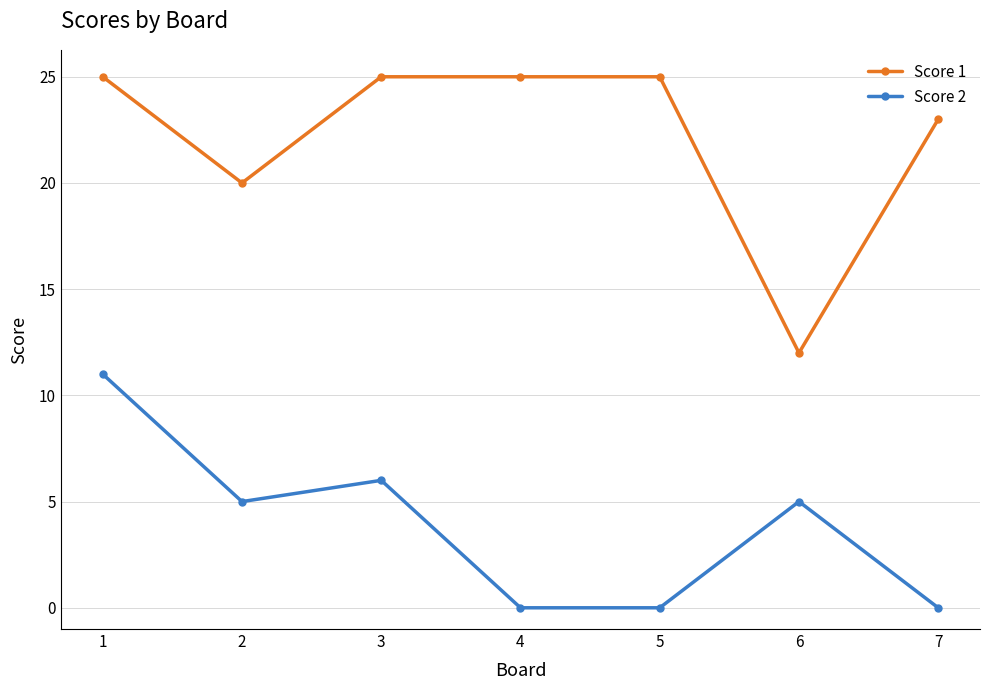

The Score 1 series shows 35 at 1. True or false?

False